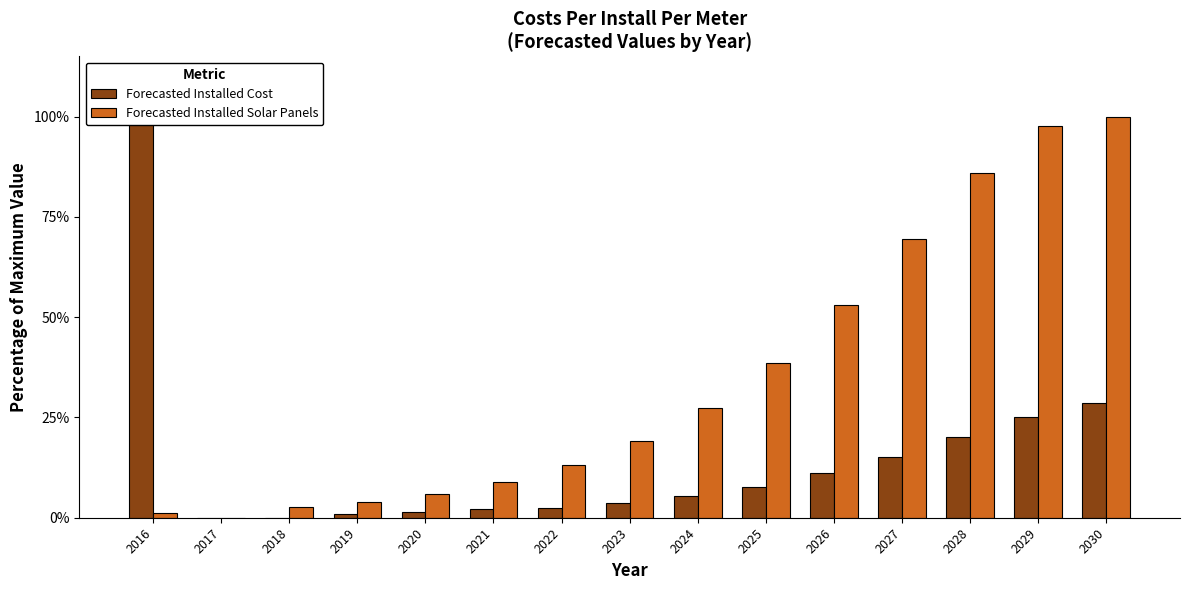

Where does the Forecasted Installed Solar Panels series first go above 19?

2023